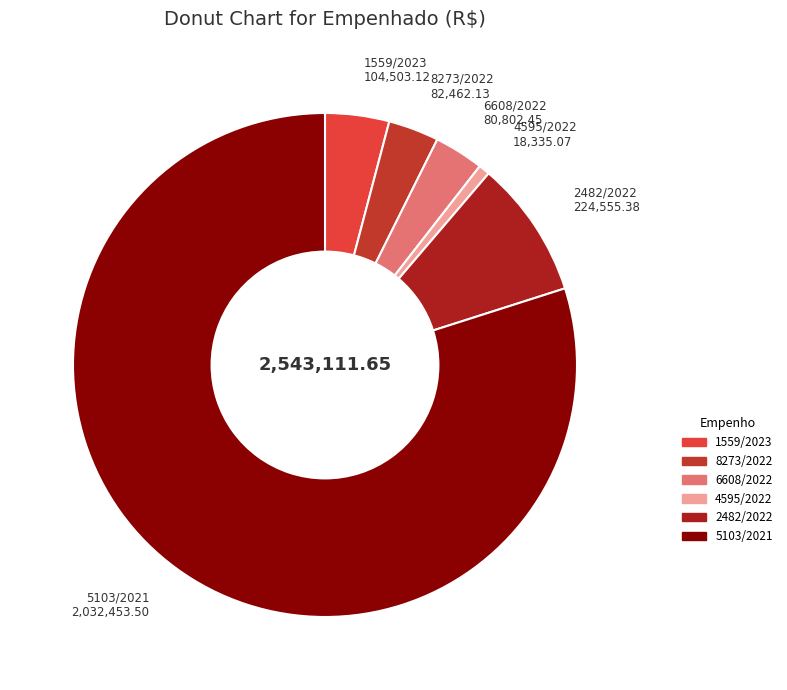

Is there a majority slice in this chart?

Yes